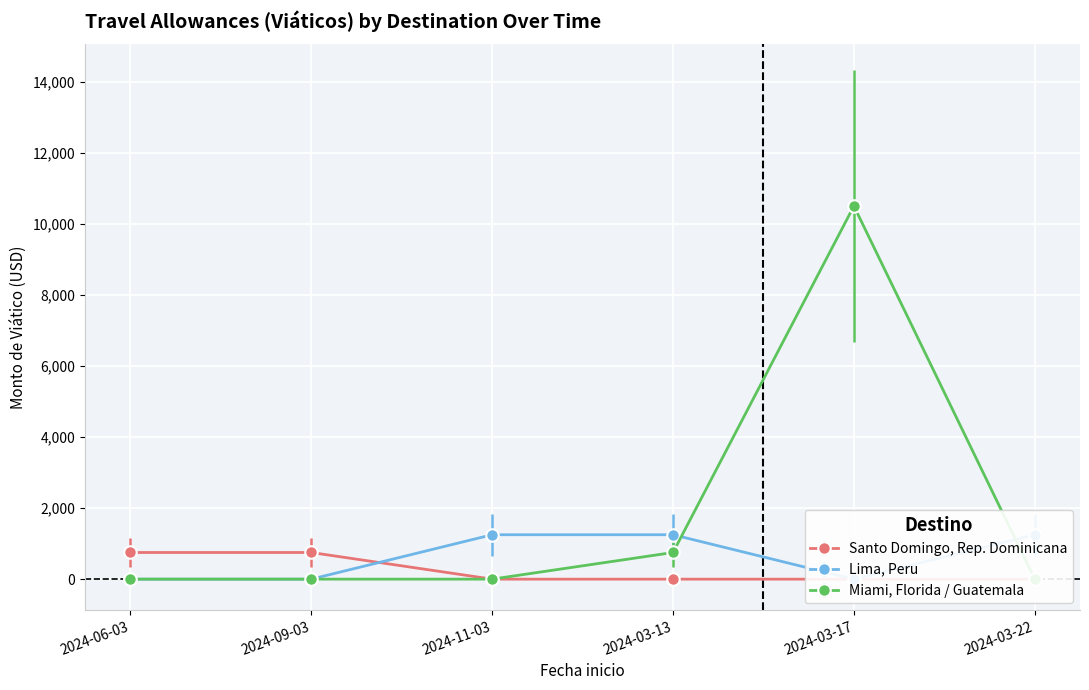

Which label corresponds to the smallest value in the chart?

2024-11-03